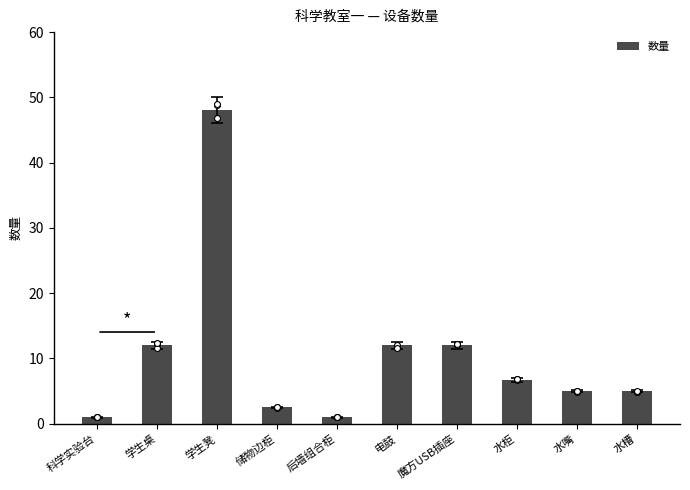

What is the ratio of the value at 魔方USB插座 to the value at 电鼓?

1.0